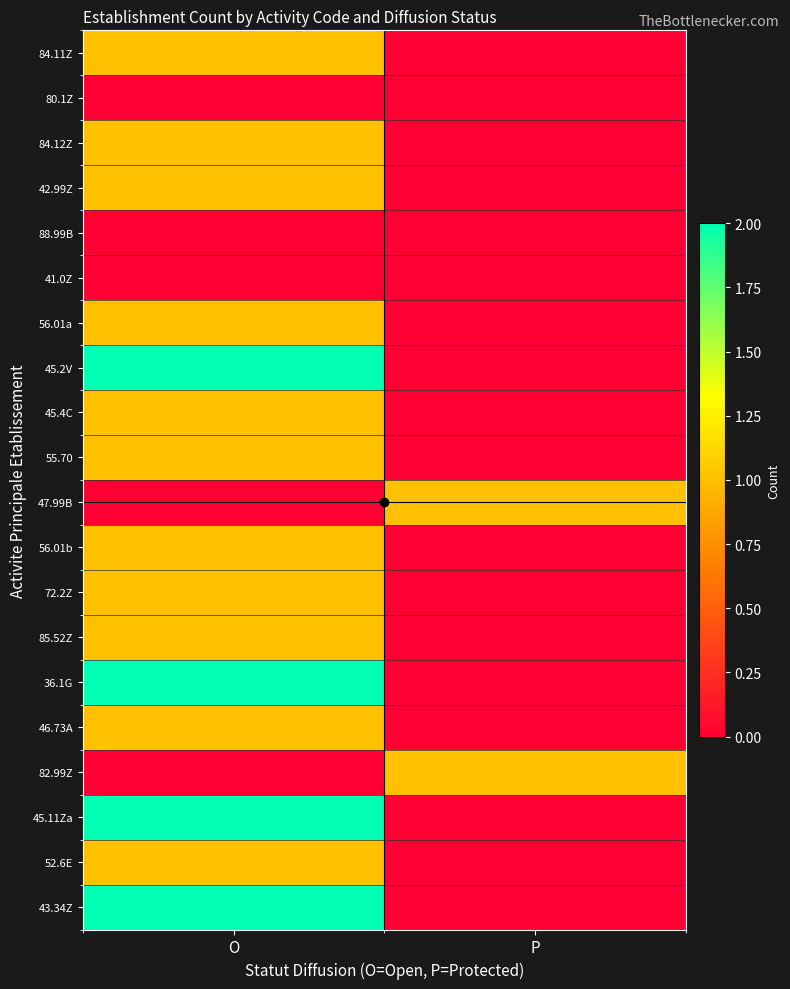

Reading left to right, what are all the values shown in this chart?

84.11Z: O=1	P=0
80.1Z: O=0	P=0
84.12Z: O=1	P=0
42.99Z: O=1	P=0
88.99B: O=0	P=0
41.0Z: O=0	P=0
56.01a: O=1	P=0
45.2V: O=2	P=0
45.4C: O=1	P=0
55.70: O=1	P=0
47.99B: O=0	P=1
56.01b: O=1	P=0
72.2Z: O=1	P=0
85.52Z: O=1	P=0
36.1G: O=2	P=0
46.73A: O=1	P=0
82.99Z: O=0	P=1
45.11Za: O=2	P=0
52.6E: O=1	P=0
43.34Z: O=2	P=0